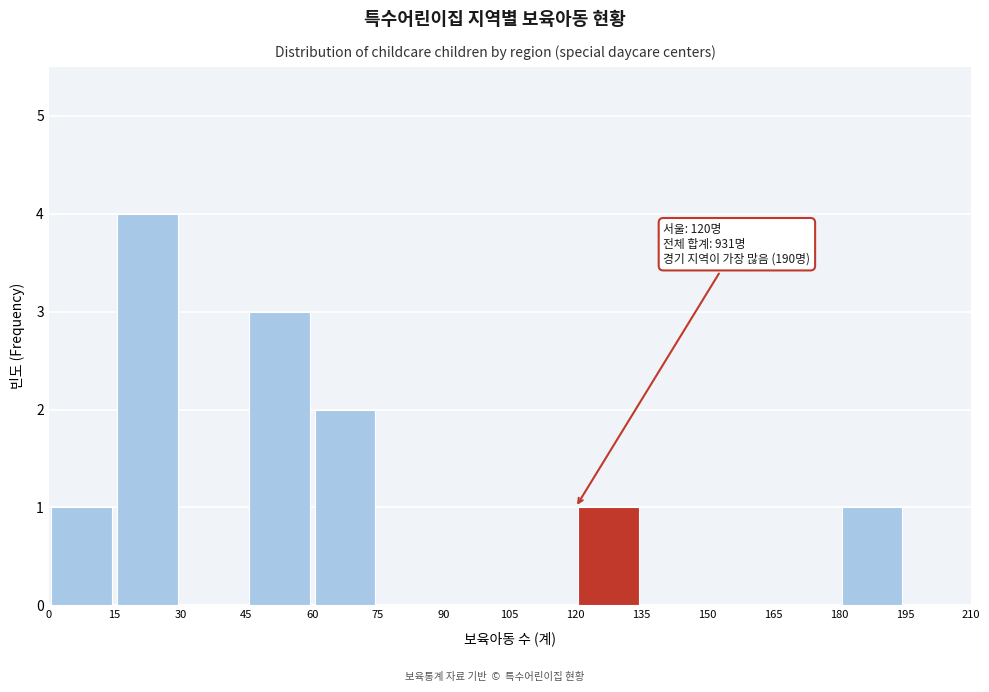

Over which range of the x-axis is the bar tallest?

15 to 30